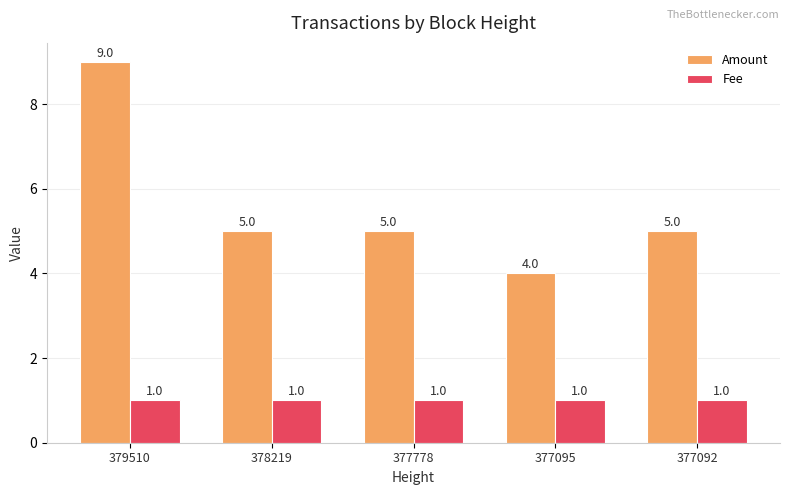

At how many categories does at least one series exceed 1?

5